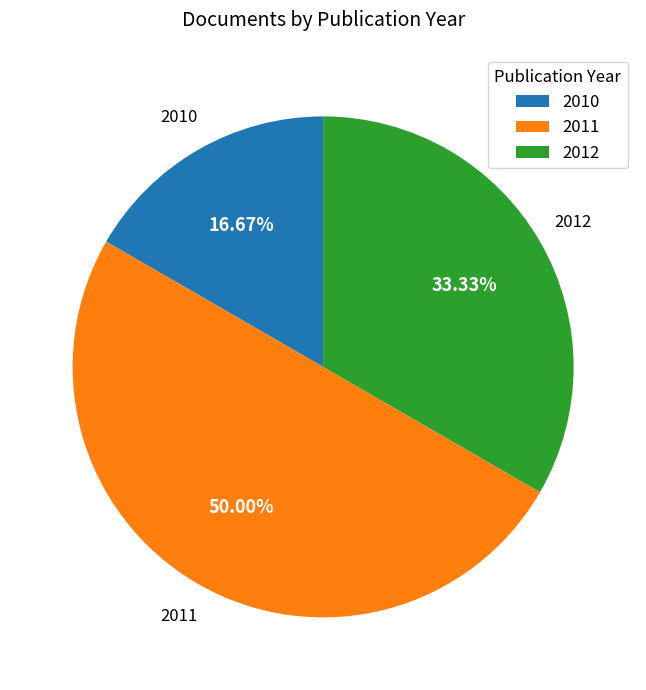

Is 2012 the majority of the pie?

No